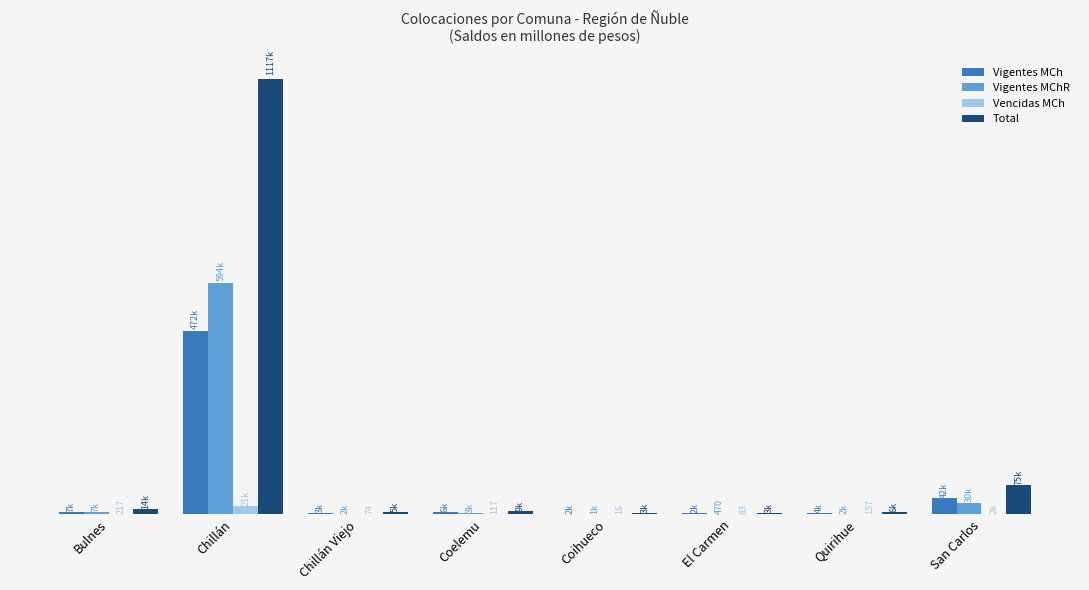

Rank the categories by Vigentes MChR value from lowest to highest.

El Carmen, Coihueco, Chillán Viejo, Quirihue, Coelemu, Bulnes, San Carlos, Chillán